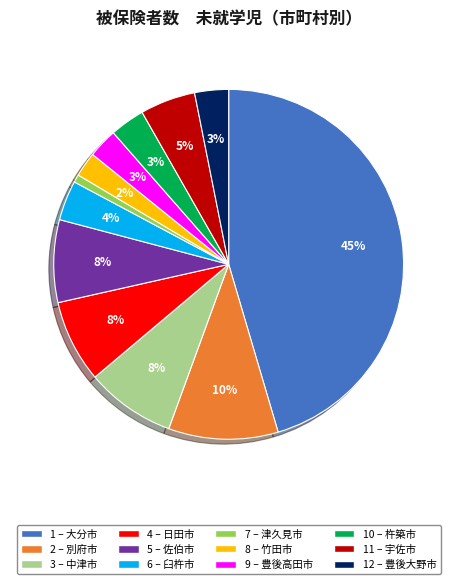

Does any single category account for the majority?

No